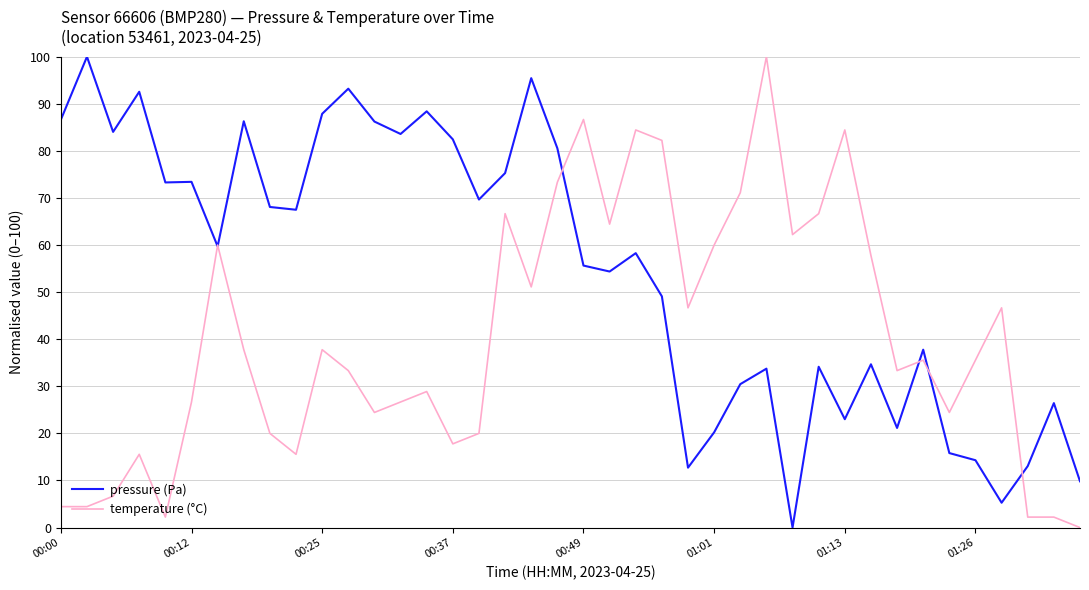

Which series has the largest total across all categories?

pressure (Pa)